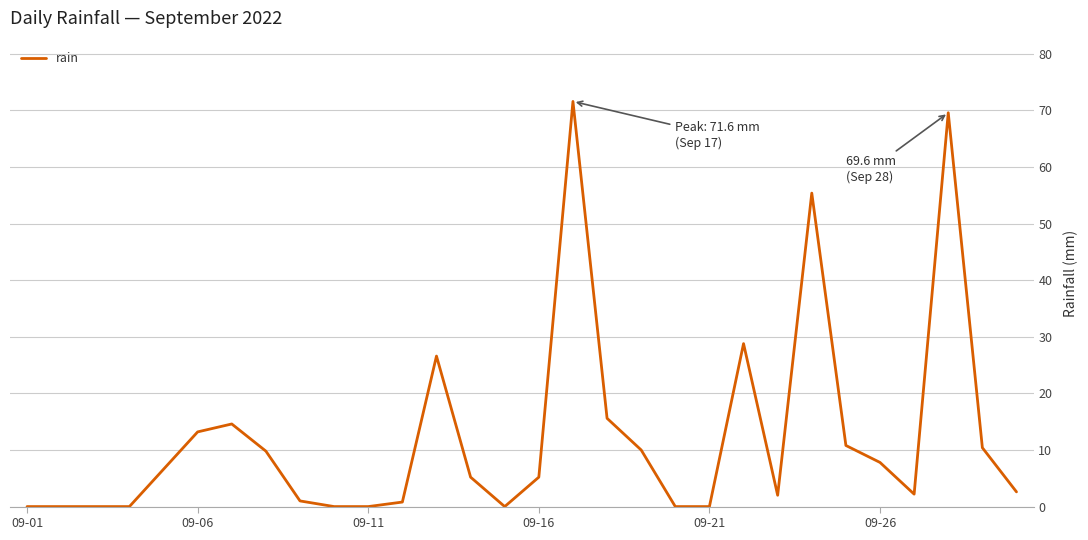

What is the maximum value shown in the chart?

71.6